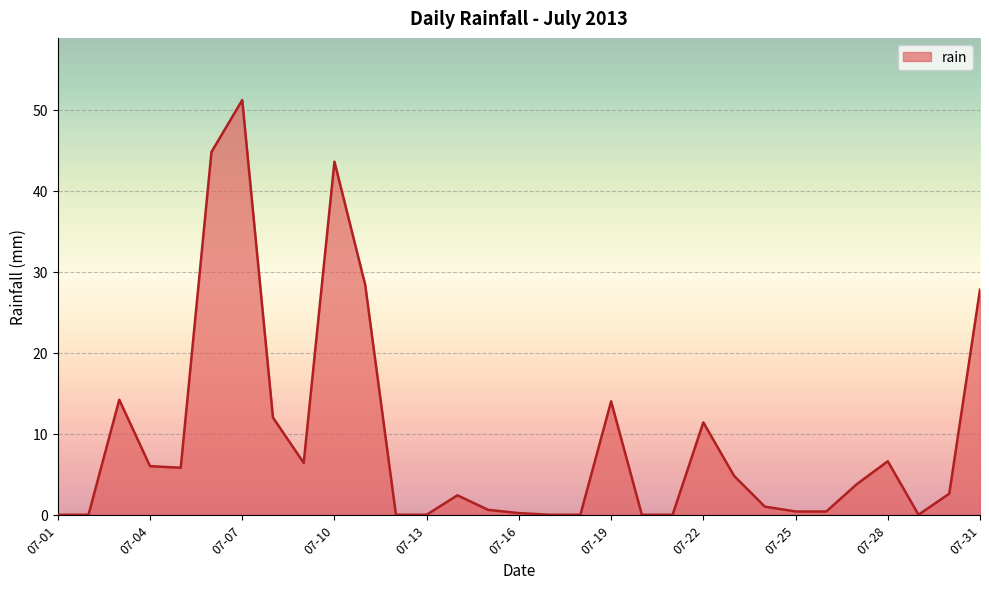

How many lines are shown in the chart?

1